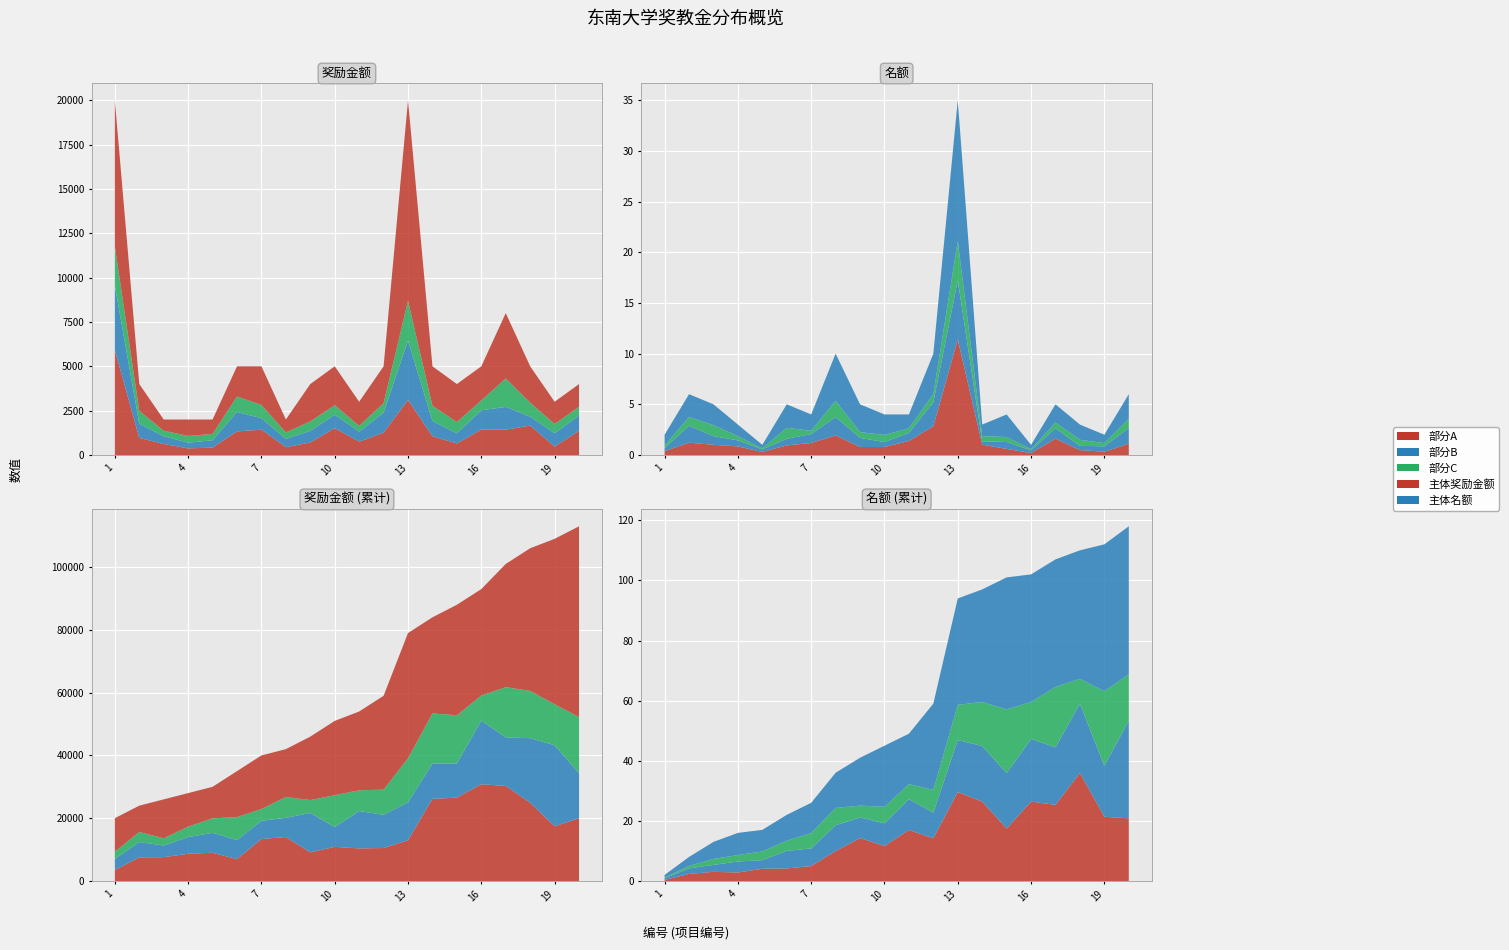

Reading right to left, list all the values displayed in this chart.

奖励金额: 20=4000	19=3000	18=5000	17=8000	16=5000	15=4000	14=5000	13=20000	12=5000	11=3000	10=5000	9=4000	8=2000	7=5000	6=5000	5=2000	4=2000	3=2000	2=4000	1=20000
名额: 20=6	19=2	18=3	17=5	16=1	15=4	14=3	13=35	12=10	11=4	10=4	9=5	8=10	7=4	6=5	5=1	4=3	3=5	2=6	1=2